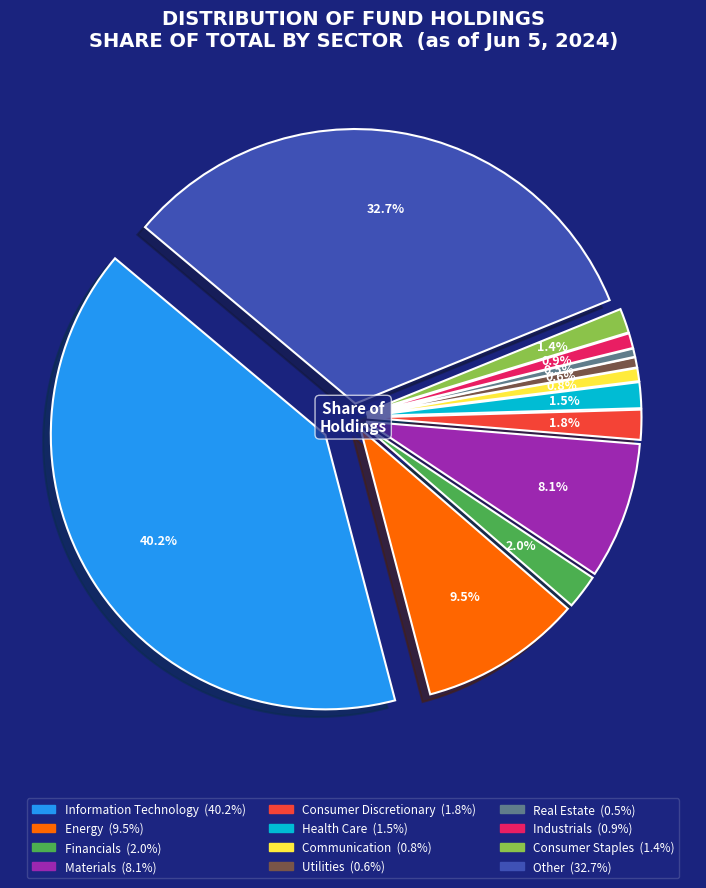

True or false: Financials accounts for 18% of the total.

False